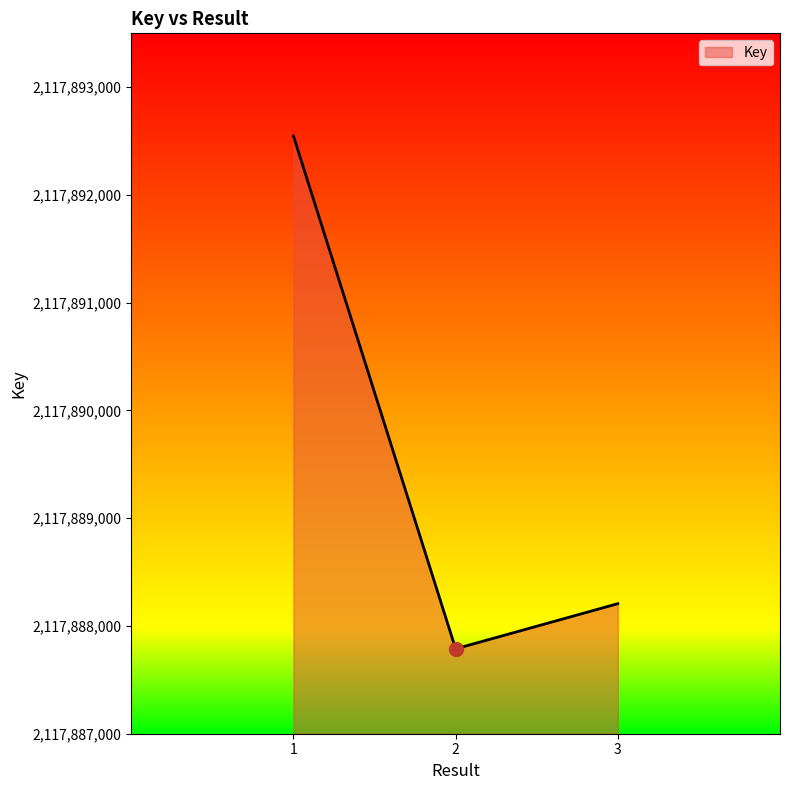

Is it true that the value at 3 is 2117888207?

True